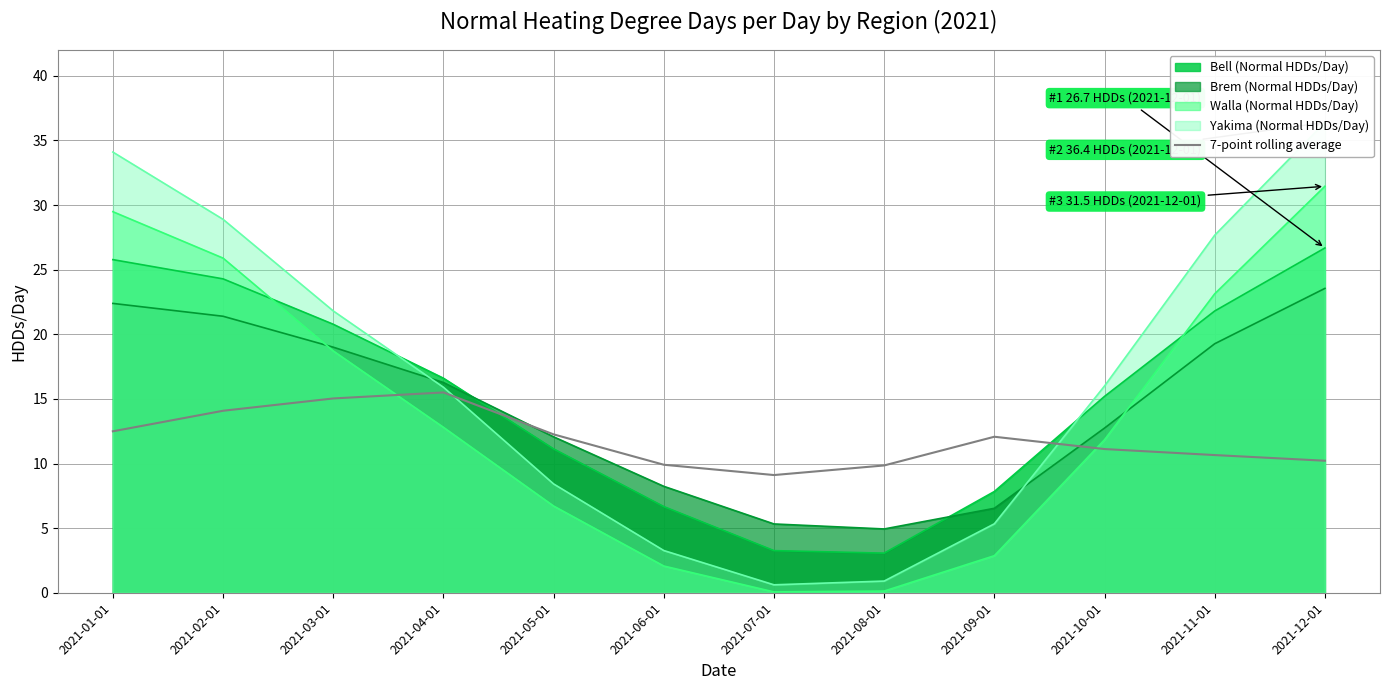

What is the difference between the maximum and minimum values?

6.4